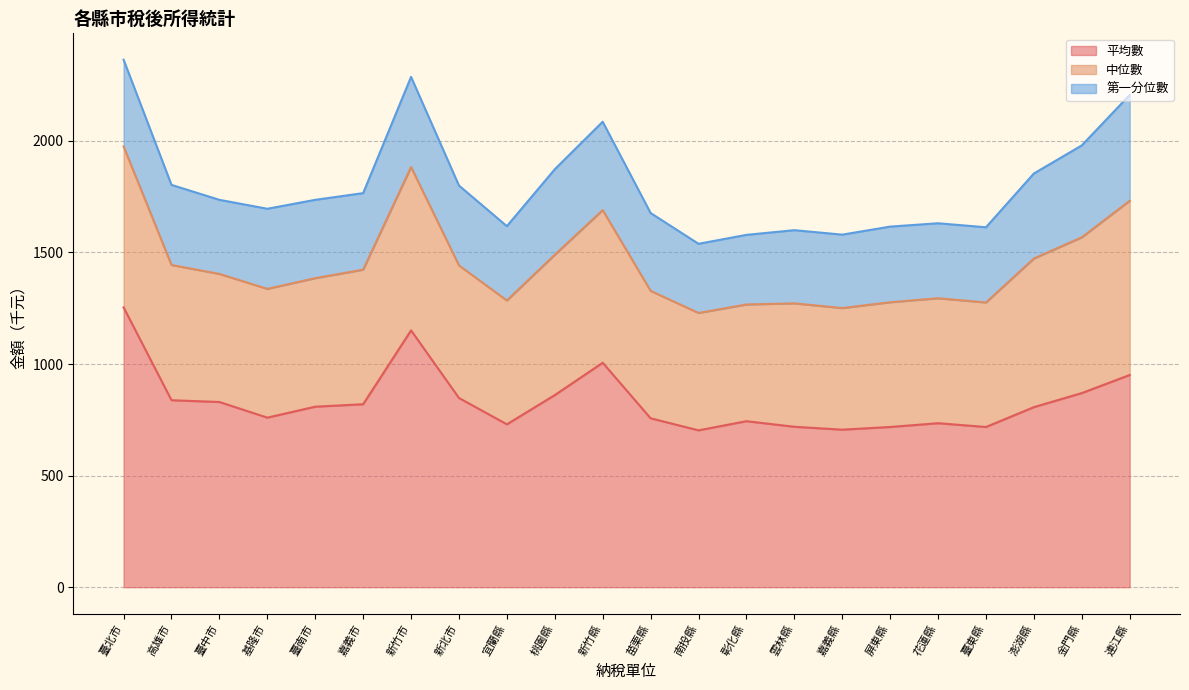

Rank the series by their average value, from lowest to highest.

第一分位數, 中位數, 平均數